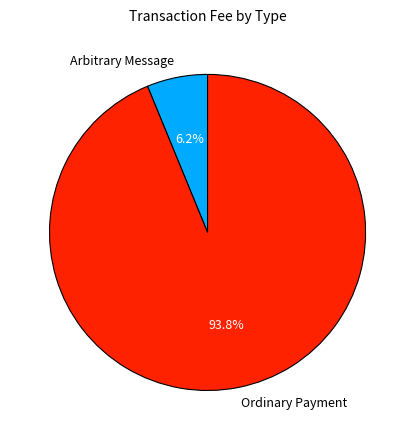

How many slices are in this pie chart?

2